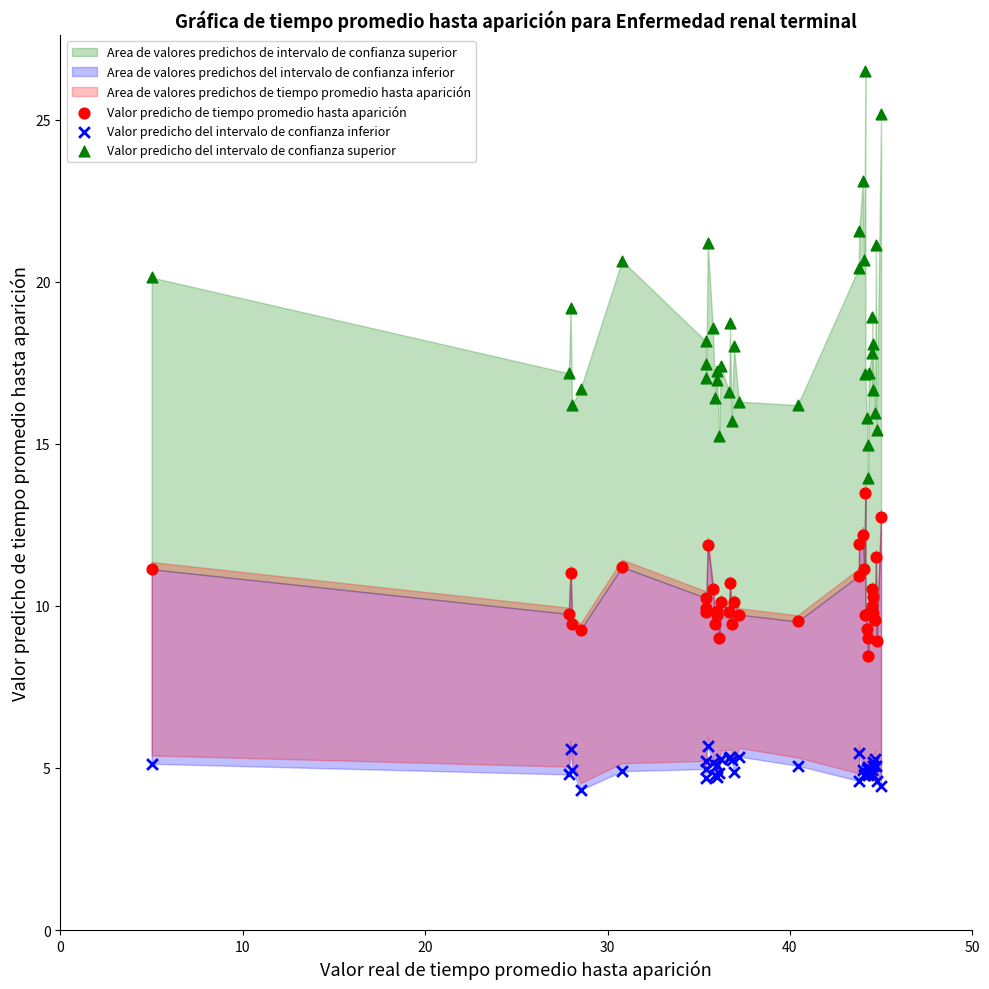

What is the X range (max minus min) for the scatter plot?

40.0